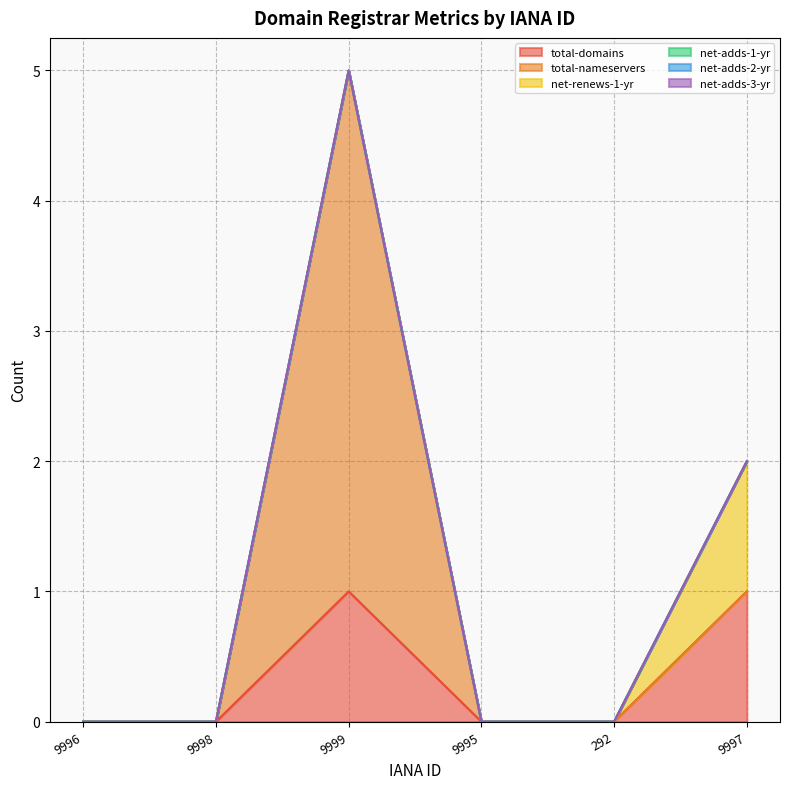

Which category has the lowest value across all series?

9996